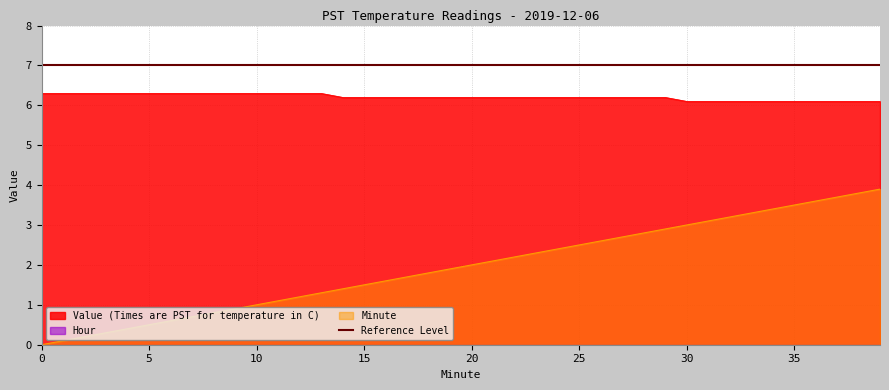

Which has a higher value, 22 or 17?

22